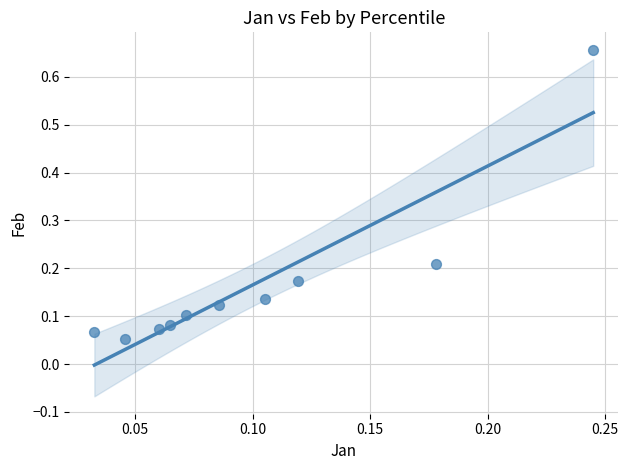

What is the range of Y values (max minus min)?

0.6